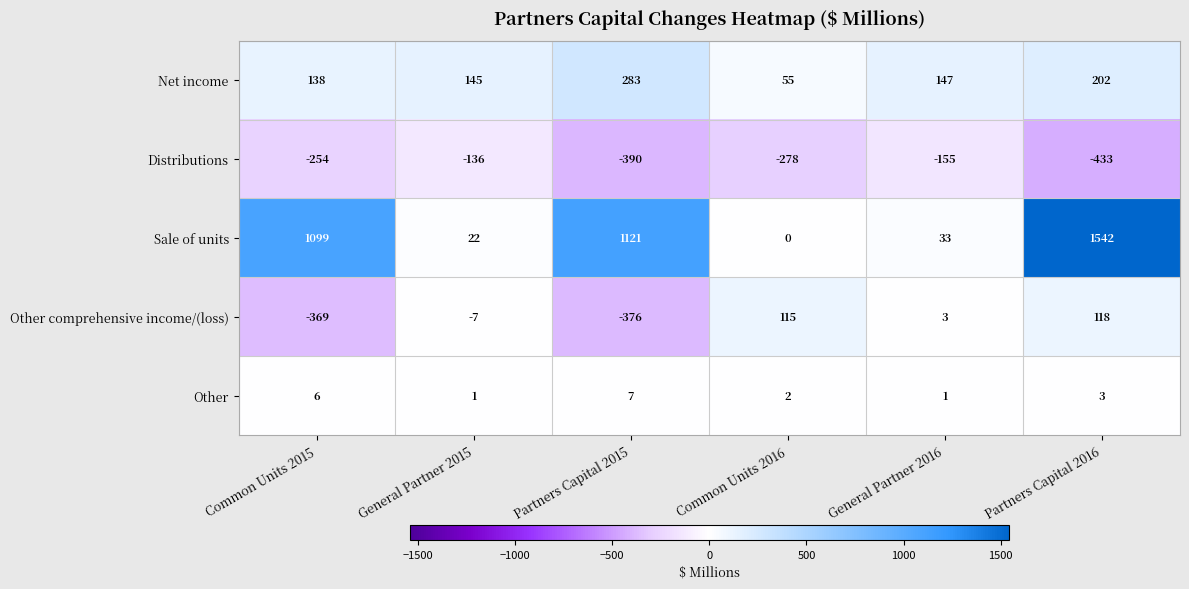

Between Common Units 2016 and Partners Capital 2016, which series saw the biggest shift?

Sale of units